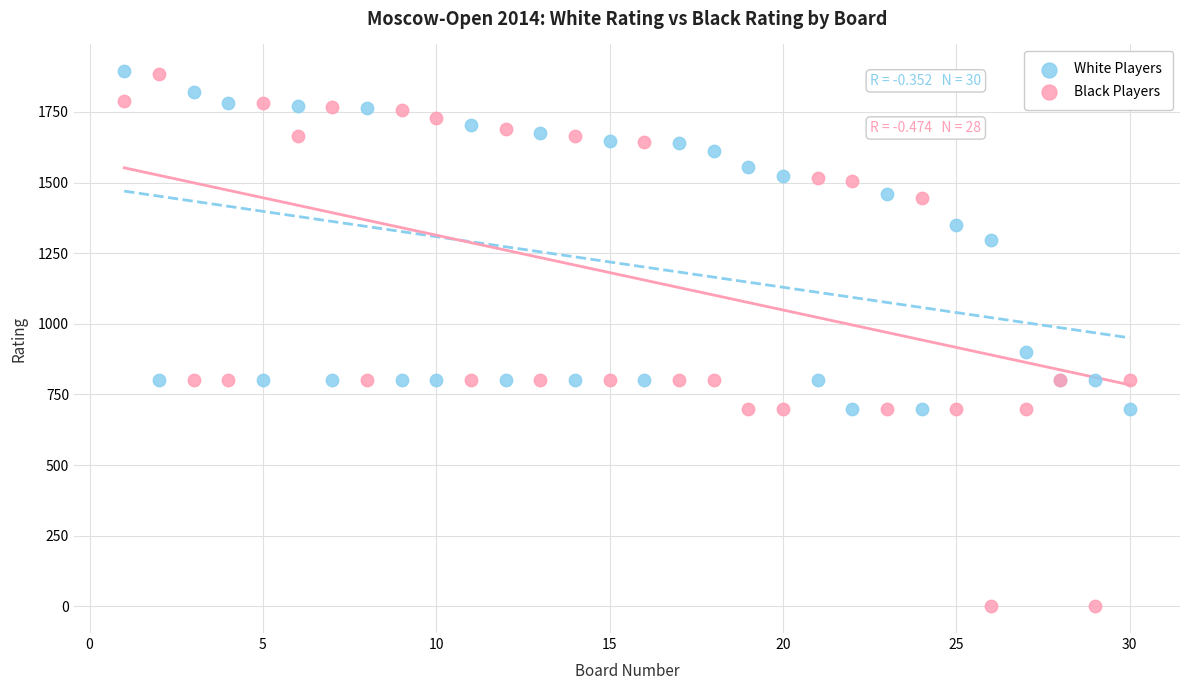

In the Black Players series, what Y value is closest to 941?

800